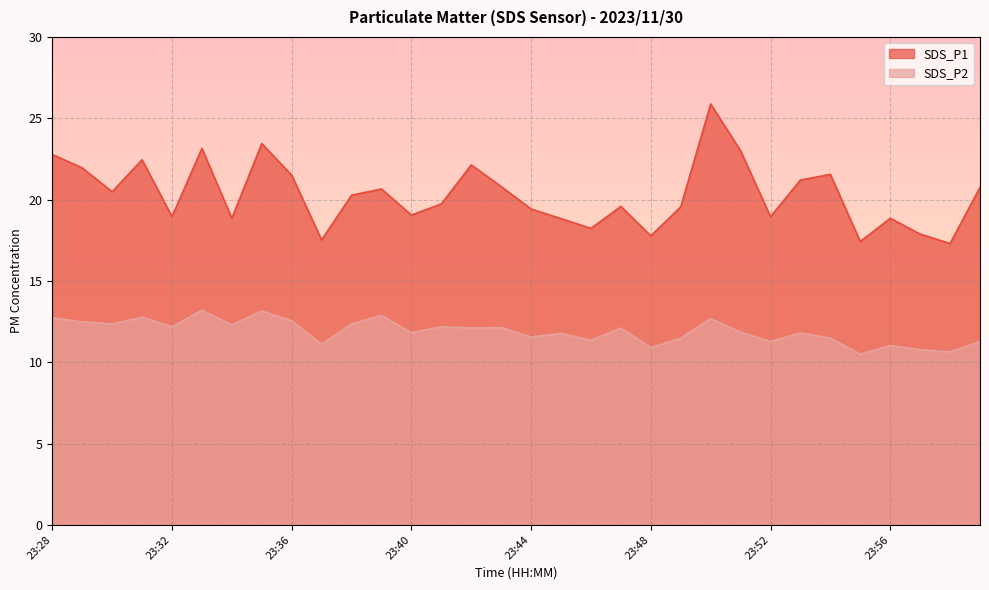

How many values in the SDS_P2 series are below 12?

16